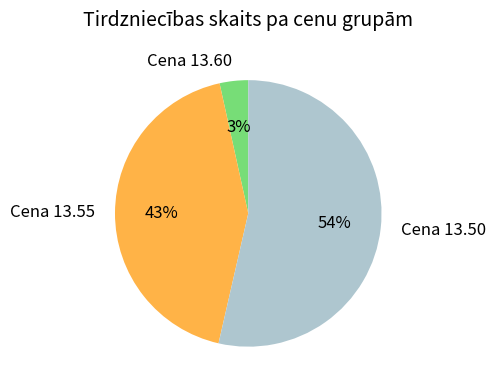

Which has a higher value, Cena 13.60 or Cena 13.50?

Cena 13.50